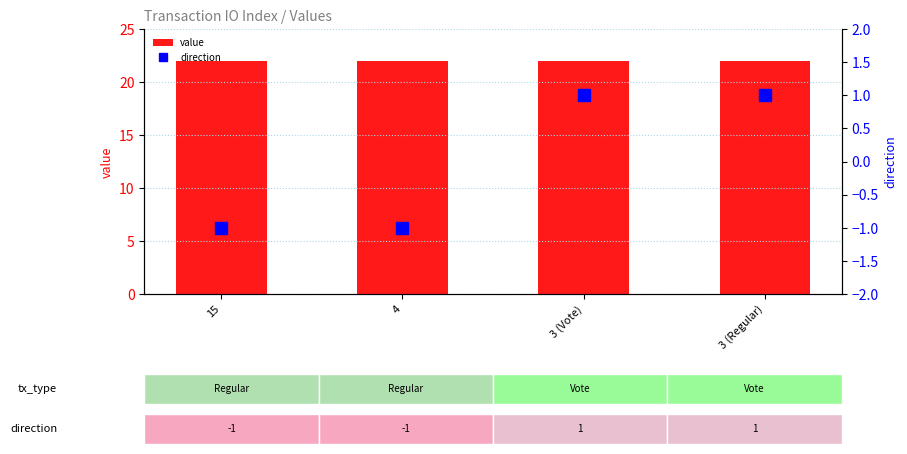

At how many categories does at least one series exceed 18?

4